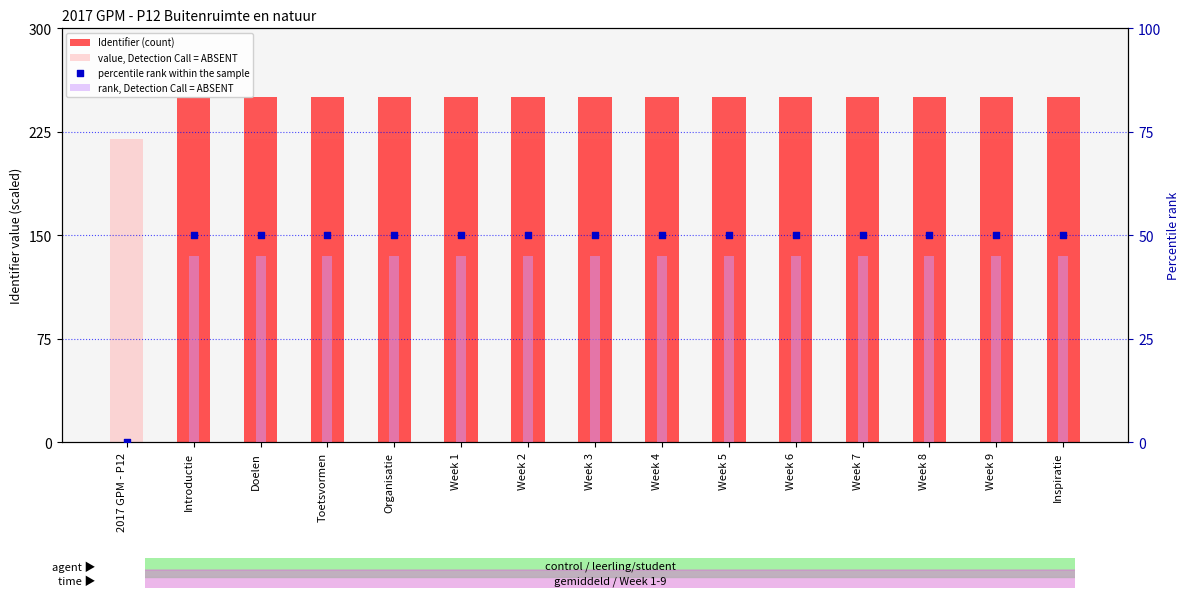

Which series has the largest total across all categories?

Identifier (count)